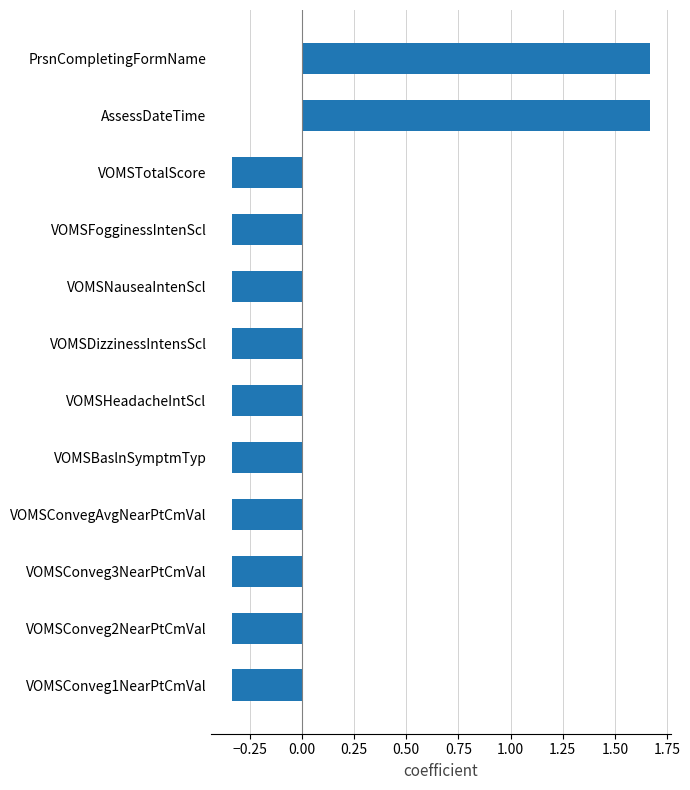

How many values exceed 0?

2